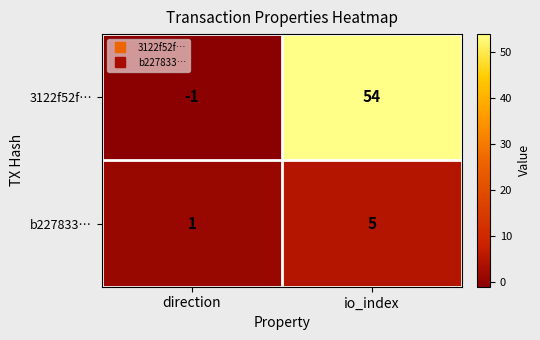

What value does the 3122f52f… series have at io_index?

54